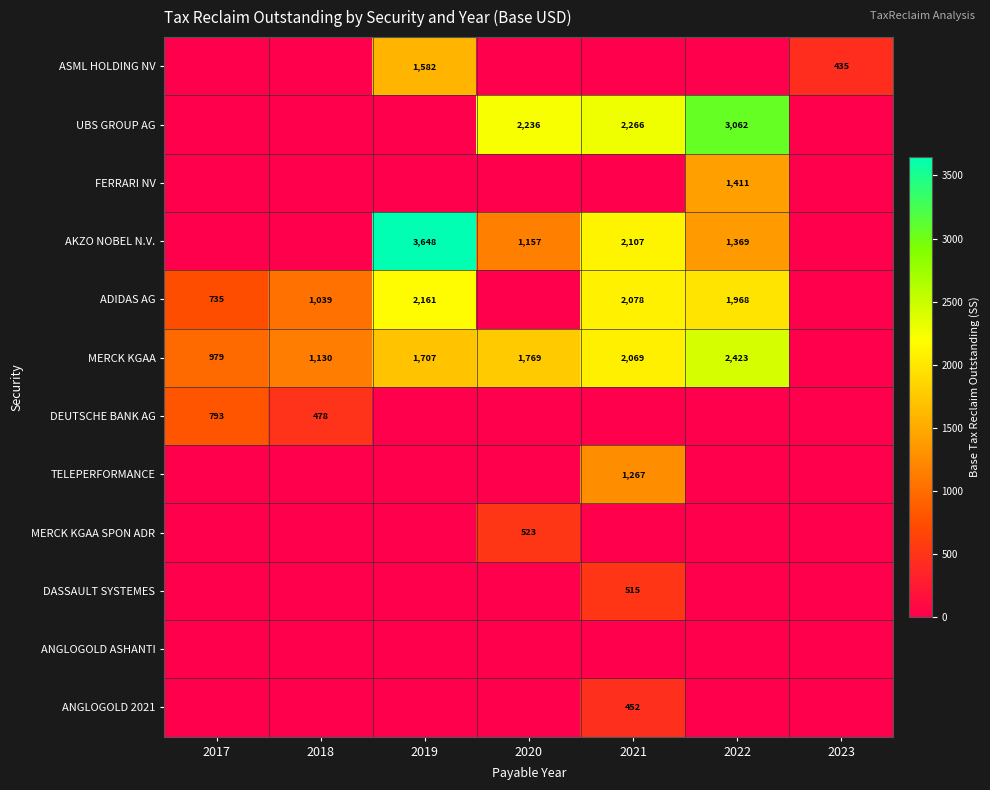

The DASSAULT SYSTEMES series shows 847.1 at 2021. True or false?

False